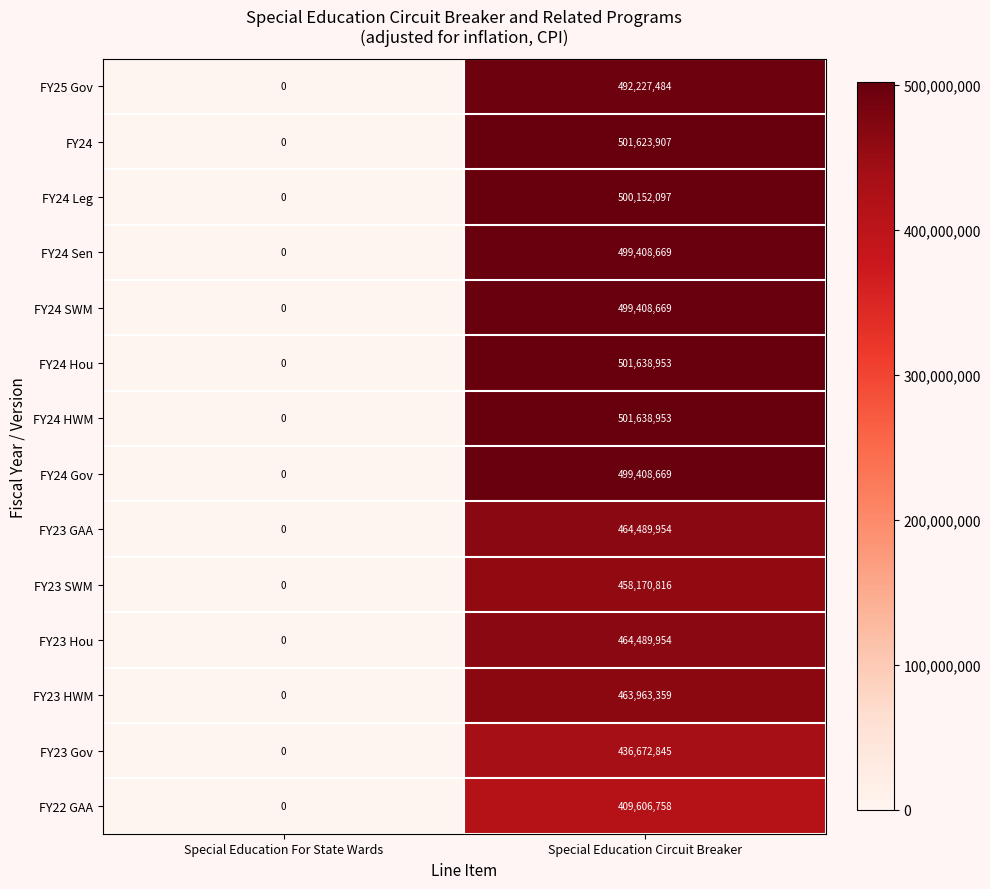

What is the sum of the FY24 values at Special Education For State Wards and Special Education Circuit Breaker?

501623907